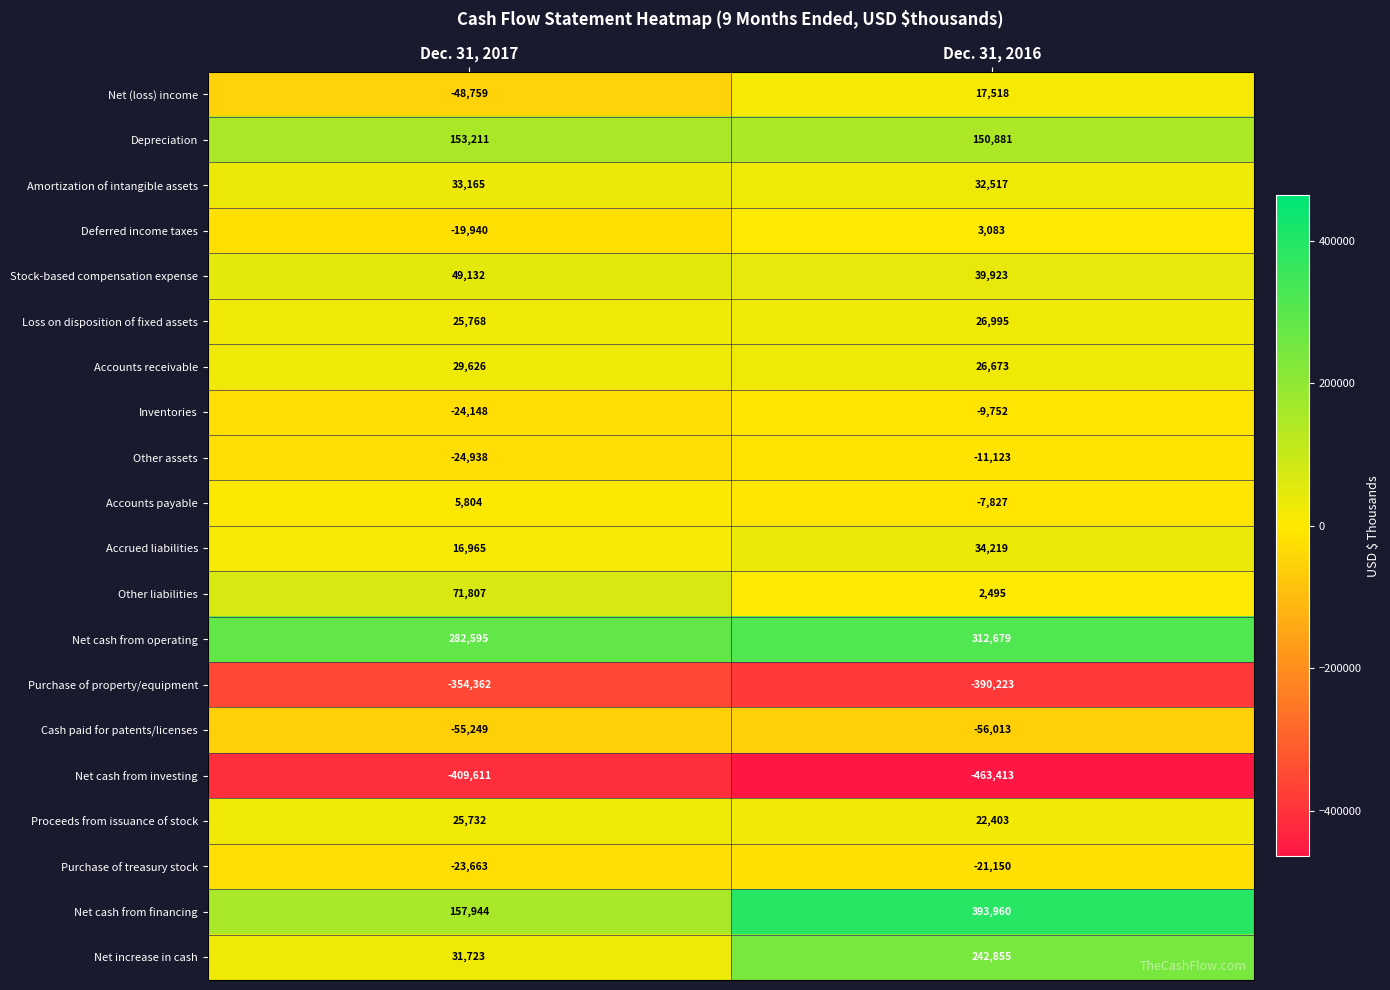

What is the minimum value shown in the chart?

-463413